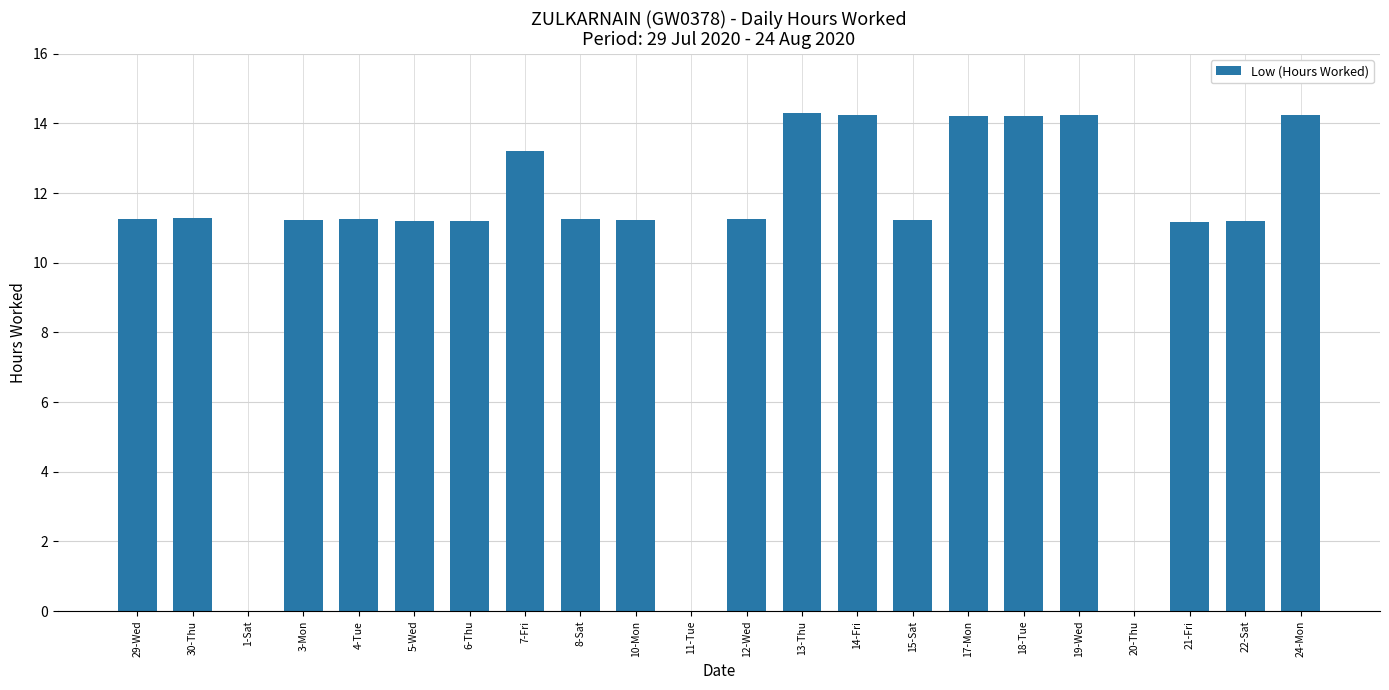

What is the ratio of the value at 13-Thu to the value at 19-Wed?

1.0